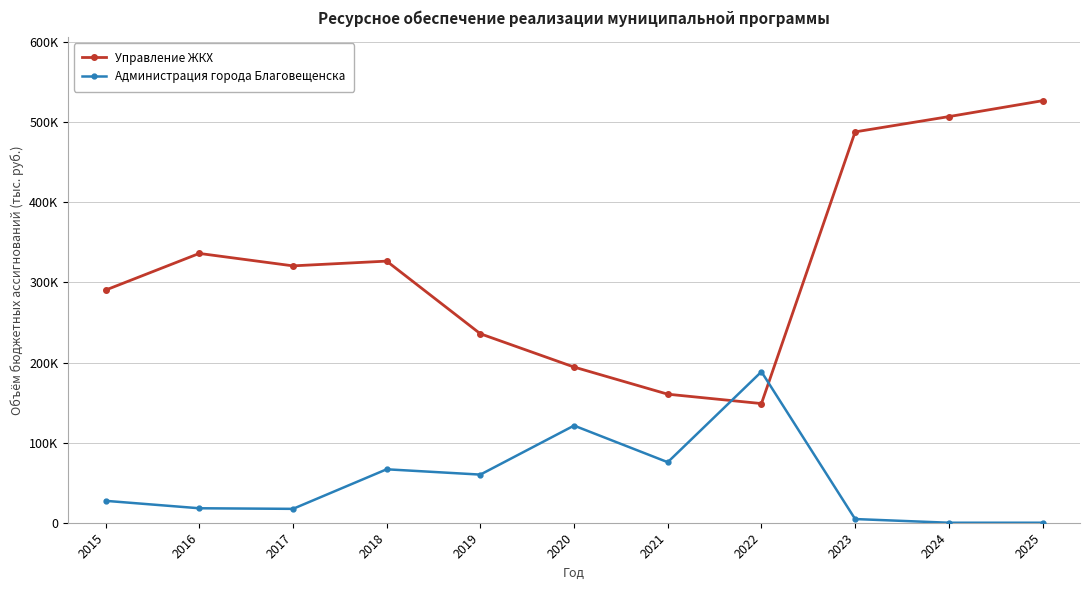

What is the difference between the maximum and minimum values in the Администрация города Благовещенска series?

188507.0